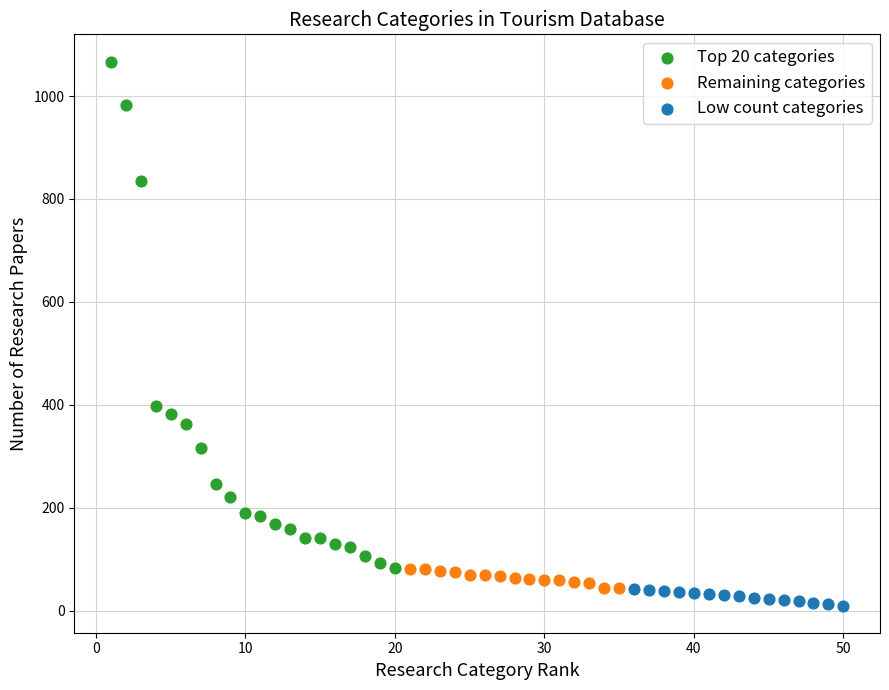

Which series has the largest Y range (max minus min)?

Top 20 categories